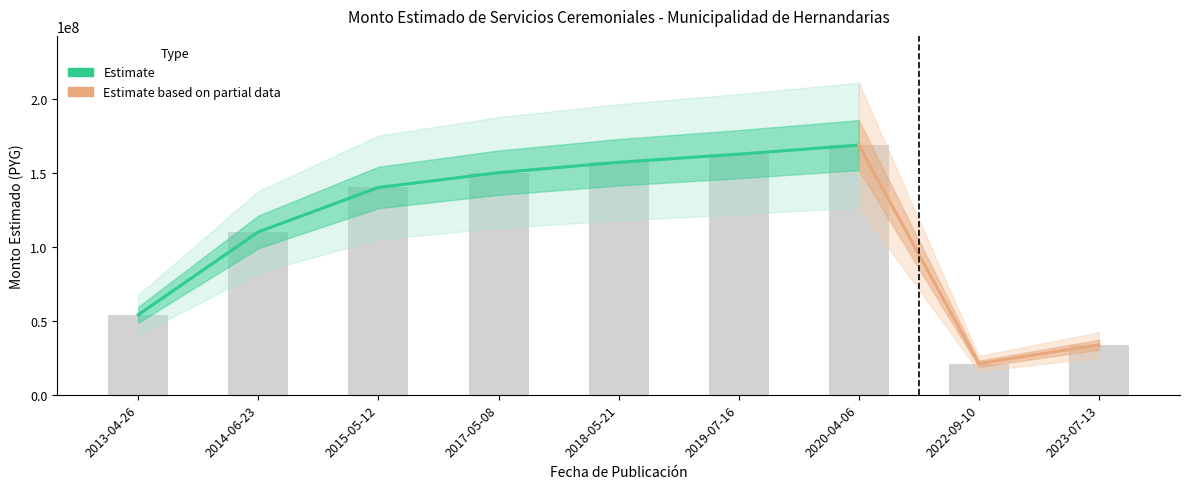

What is the smallest value displayed?

20973750